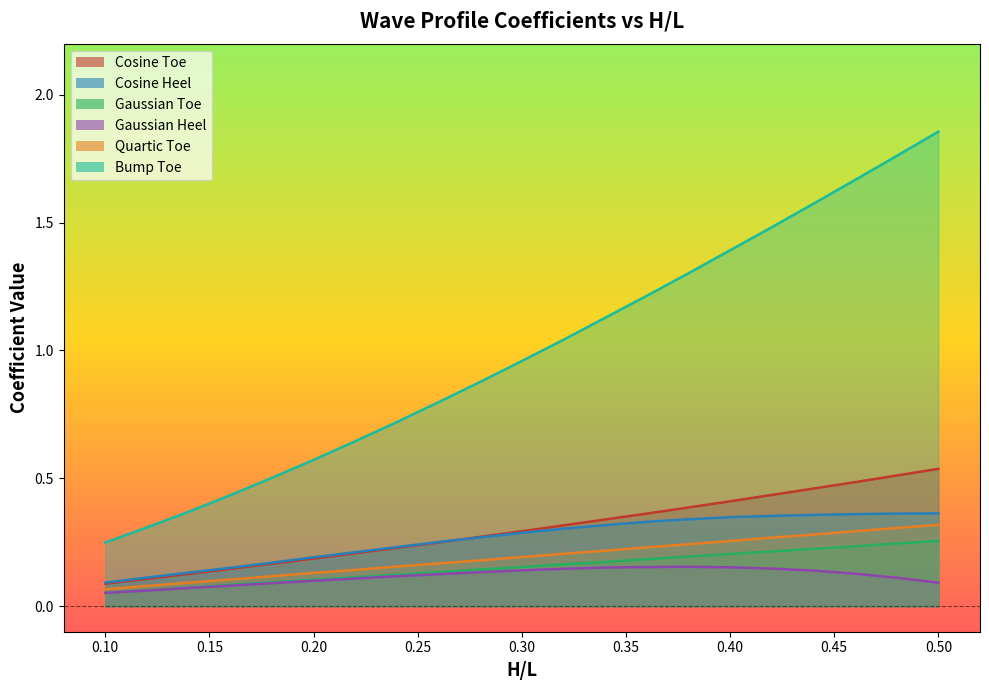

What are all the series names shown in the legend?

Cosine Toe, Cosine Heel, Gaussian Toe, Gaussian Heel, Quartic Toe, Bump Toe